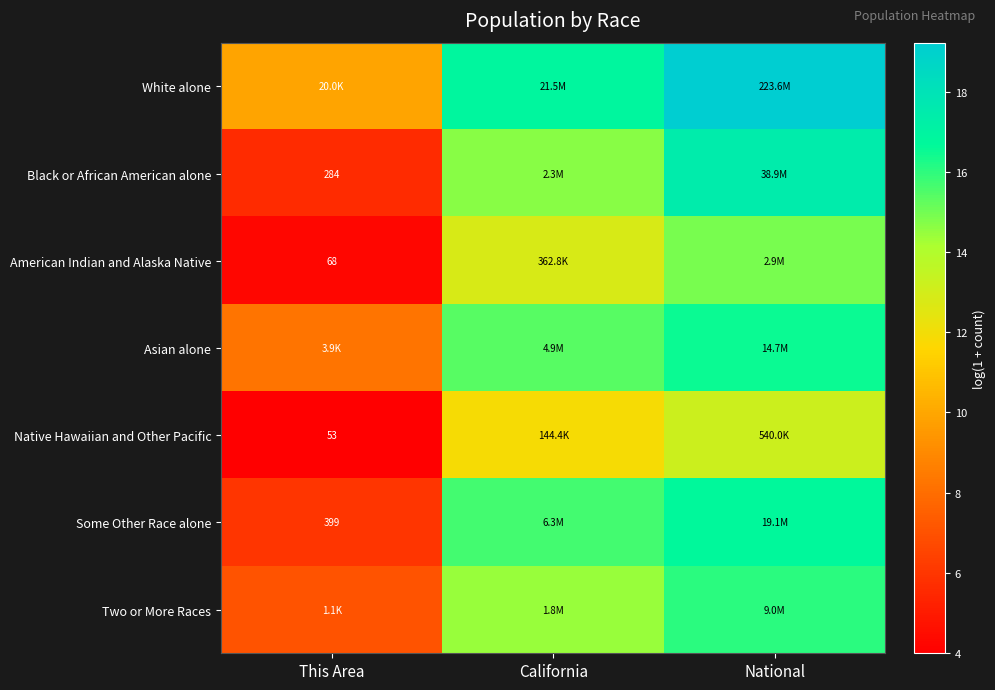

Is the value of Native Hawaiian and Other Pacific at This Area greater than the value of Black or African American alone at This Area?

No